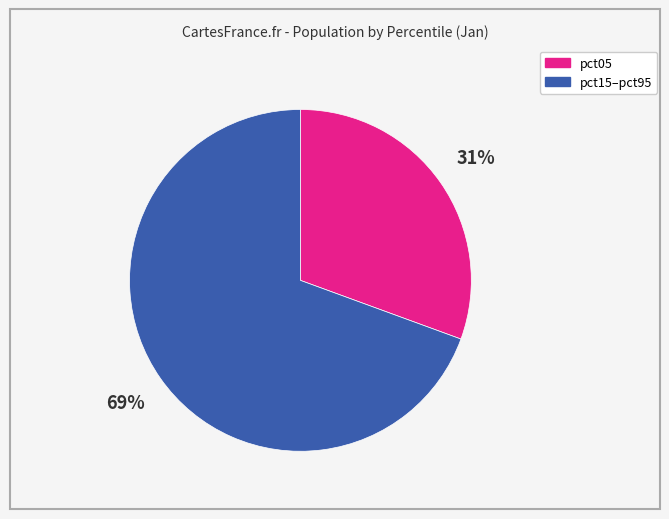

To the nearest percent, what is the average slice percentage?

50%